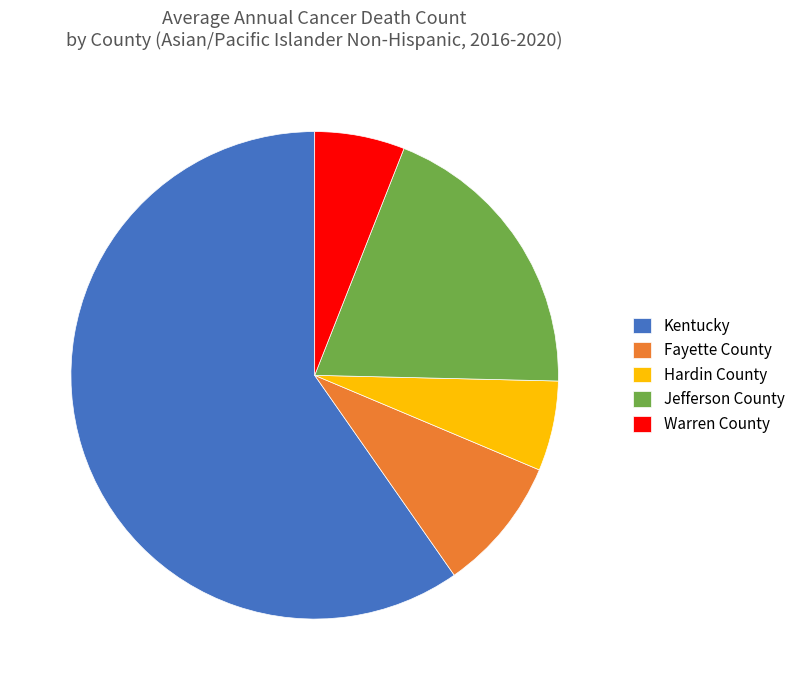

Approximately how many times larger is the value at Fayette County compared to Hardin County?

1.5